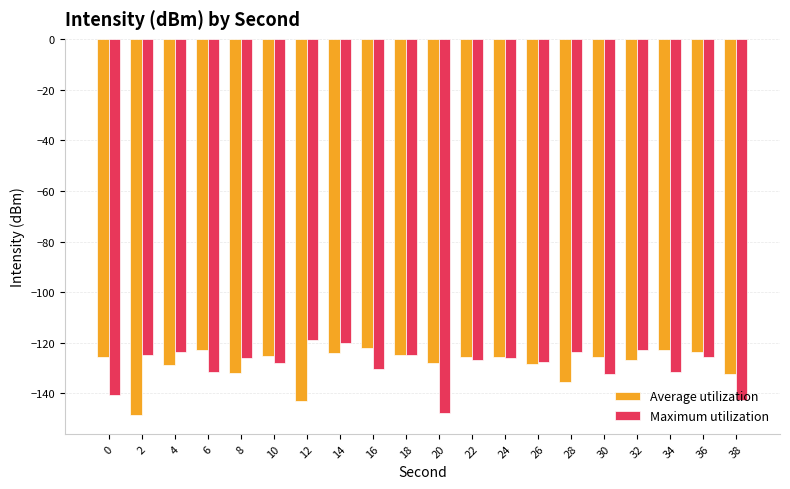

What is the total value across all series at 28?

-259.4